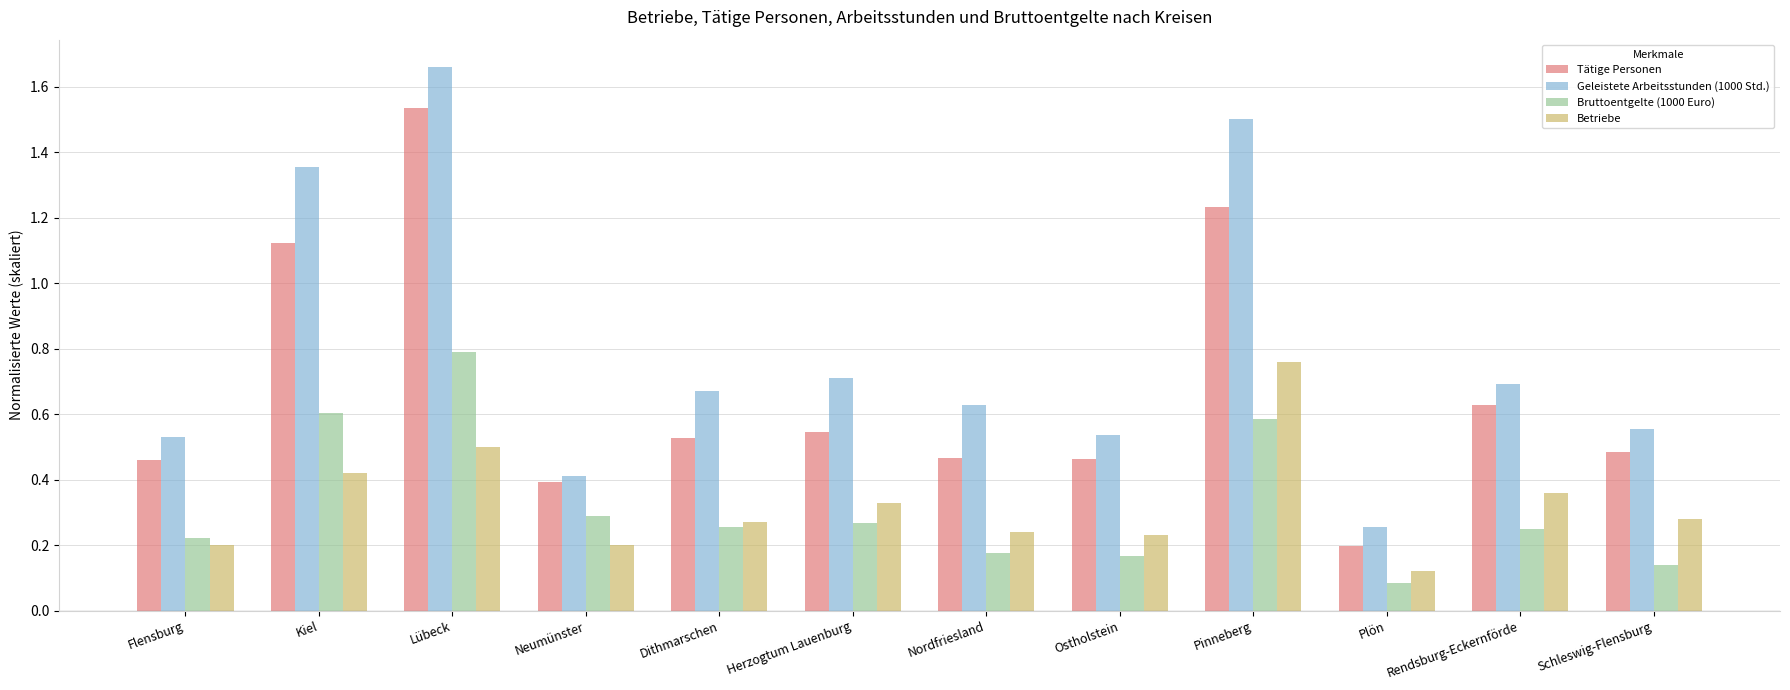

What is the total value across all series at Kiel?

3.5